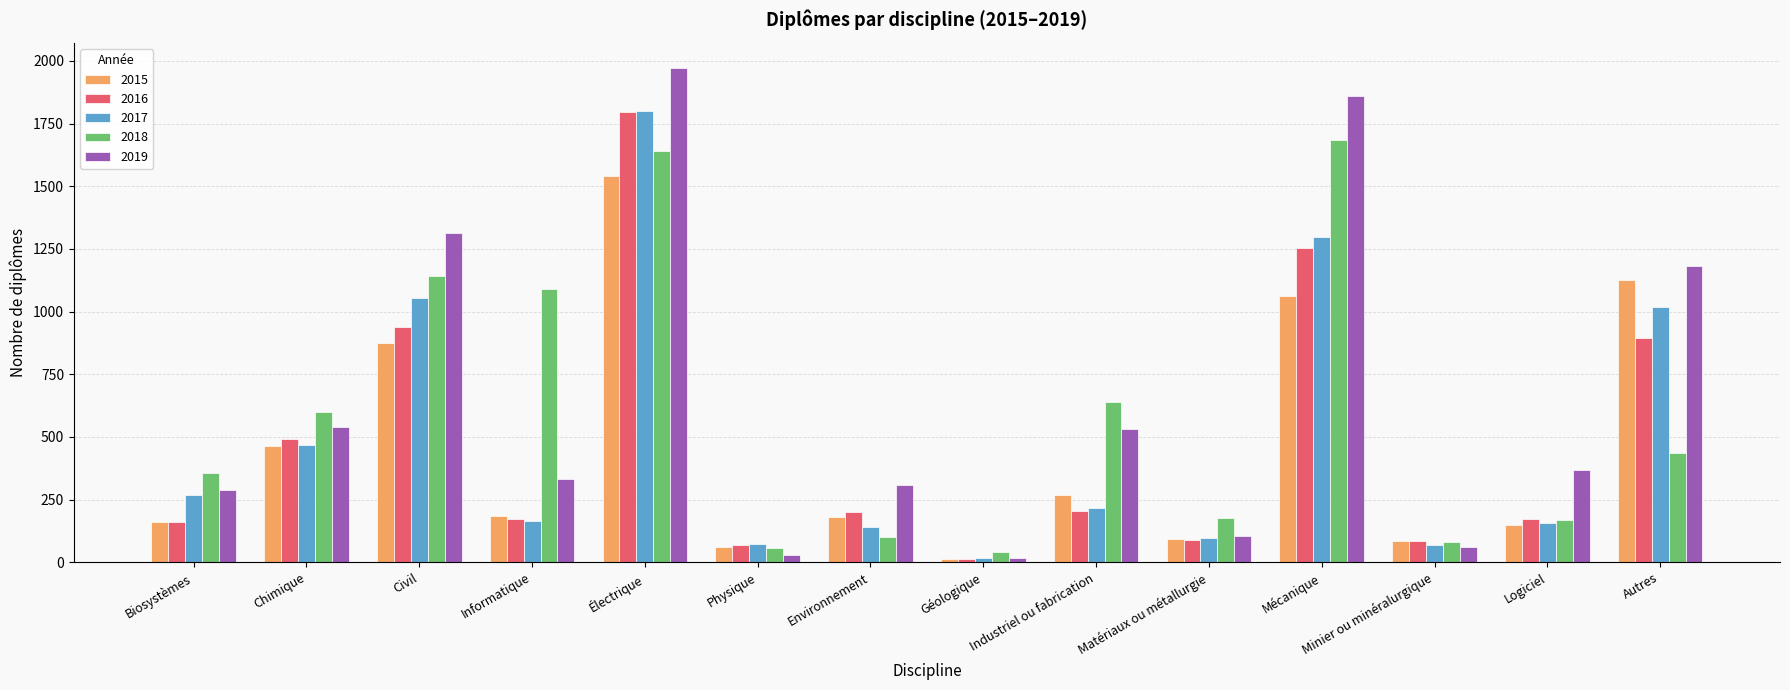

At which label is 2015 closest to 775?

Civil